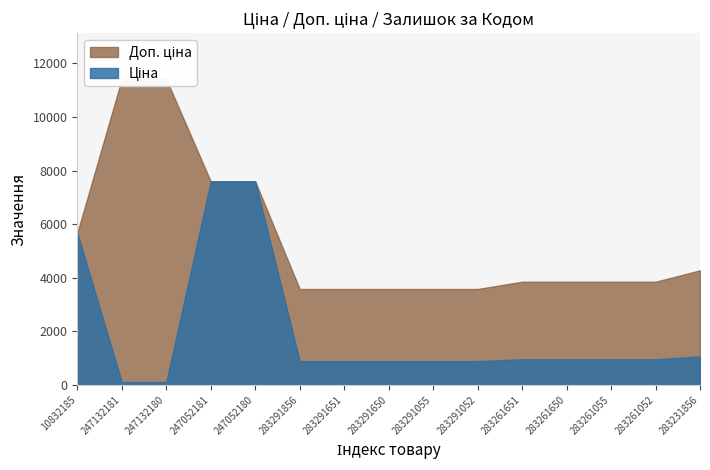

True or false: Доп. ціна and Ціна intersect in this chart.

False